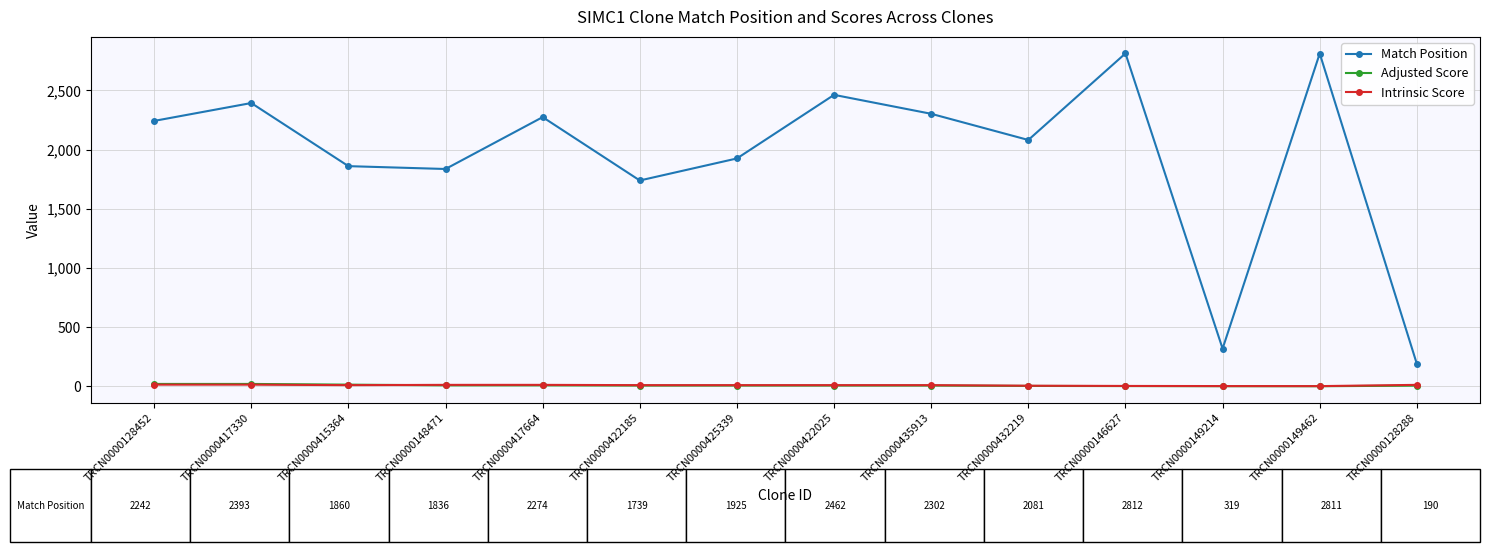

What is the sum of the Intrinsic Score values at TRCN0000425339 and TRCN0000128452?

25.8